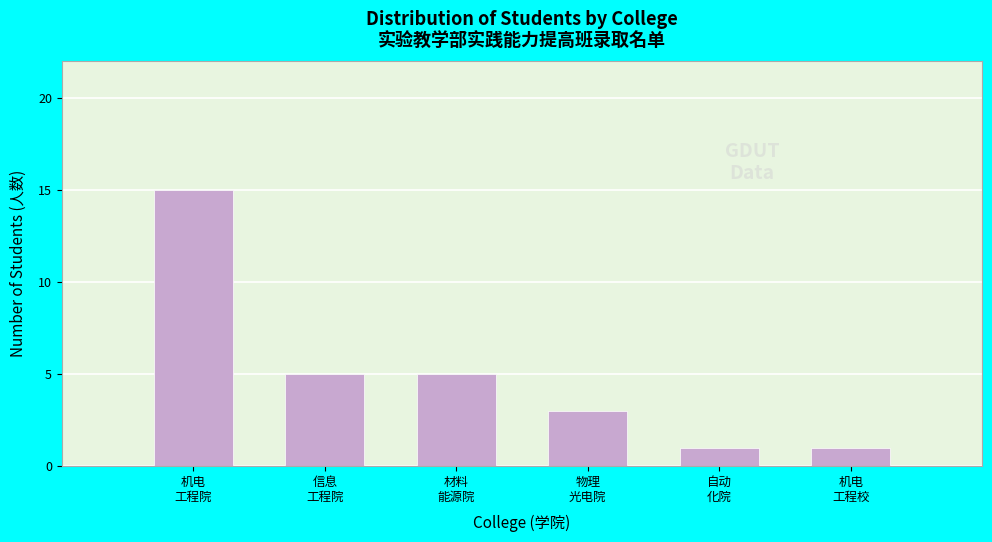

Reading left to right, list all the values displayed in this chart.

15	5	5	3	1	1